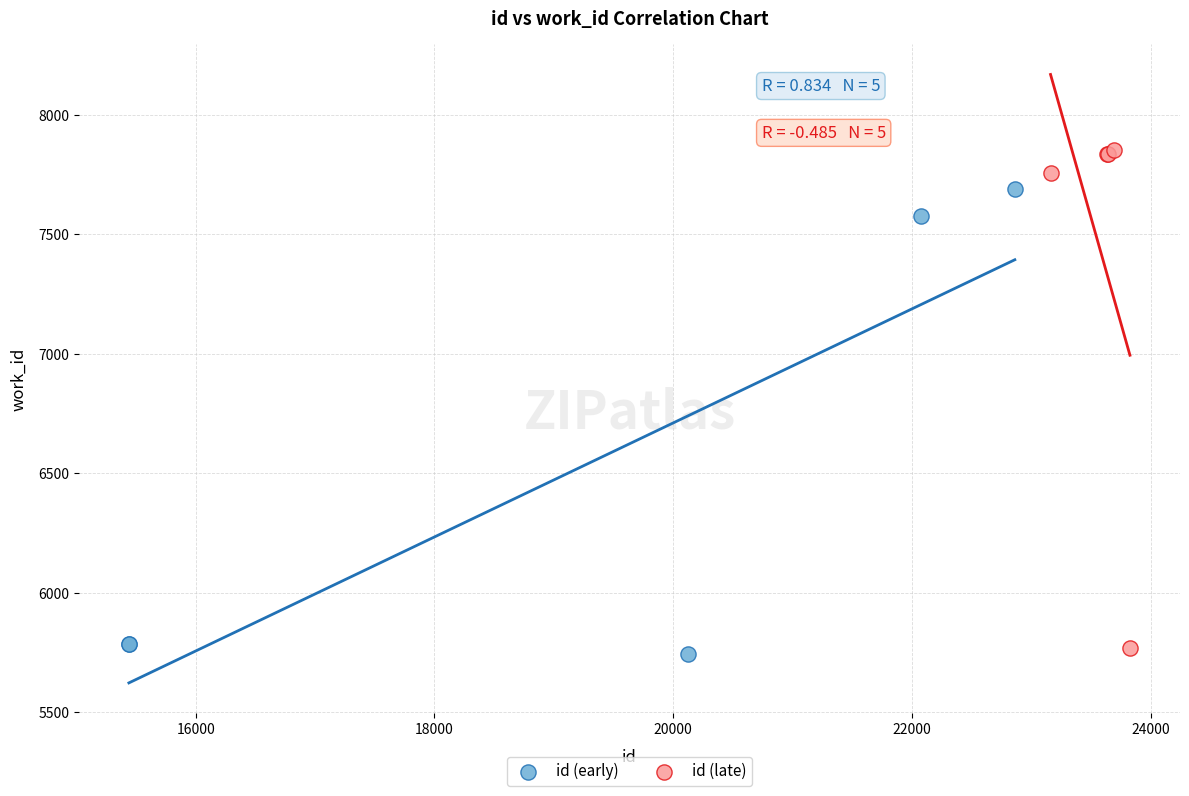

Which series reaches the minimum Y coordinate?

id (early)